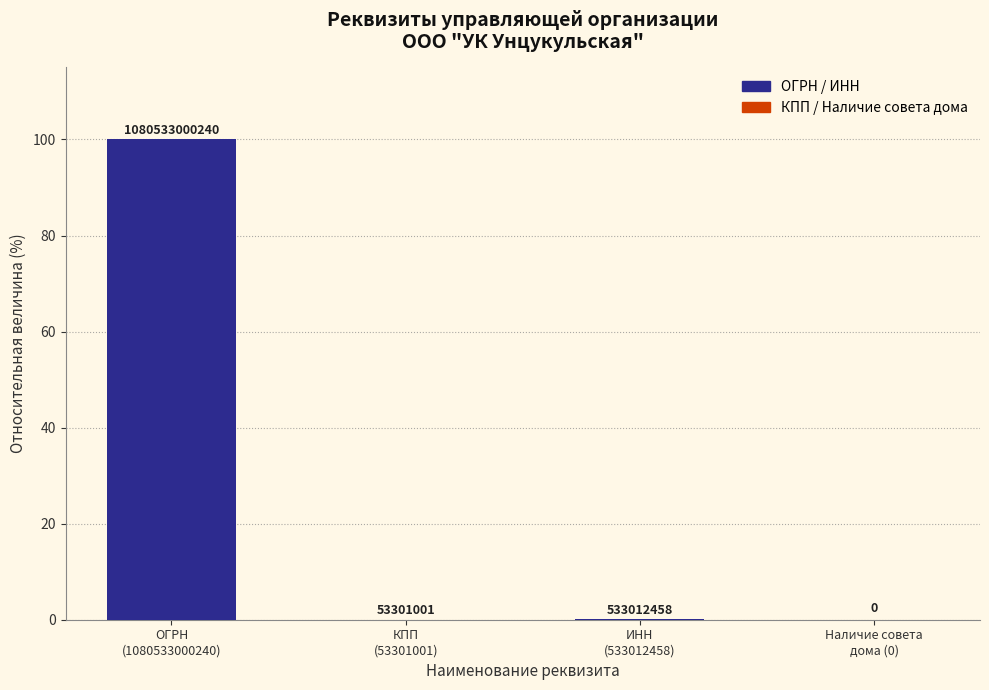

Which has a higher value, КПП
(53301001) or ОГРН
(1080533000240)?

ОГРН
(1080533000240)